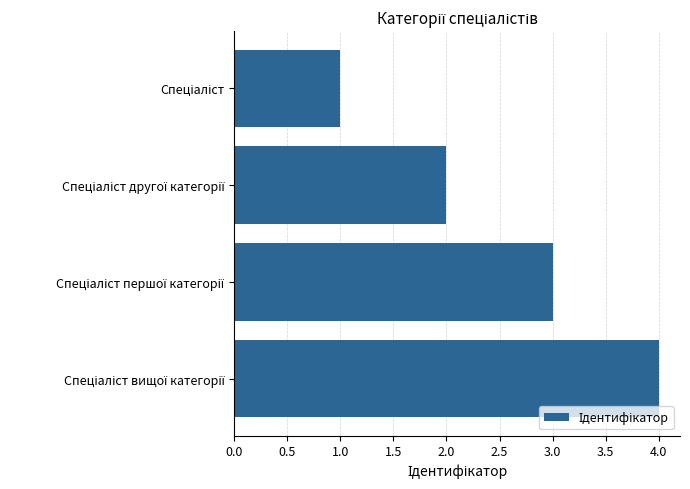

What is the difference between the maximum and minimum values?

3